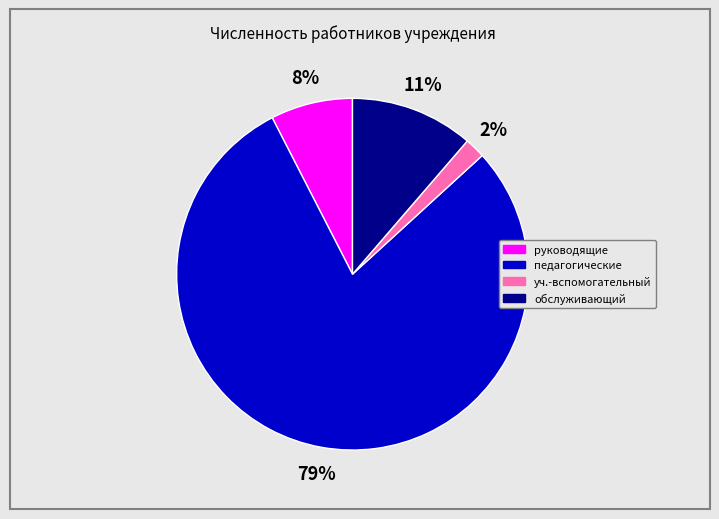

Does any single category account for the majority?

Yes